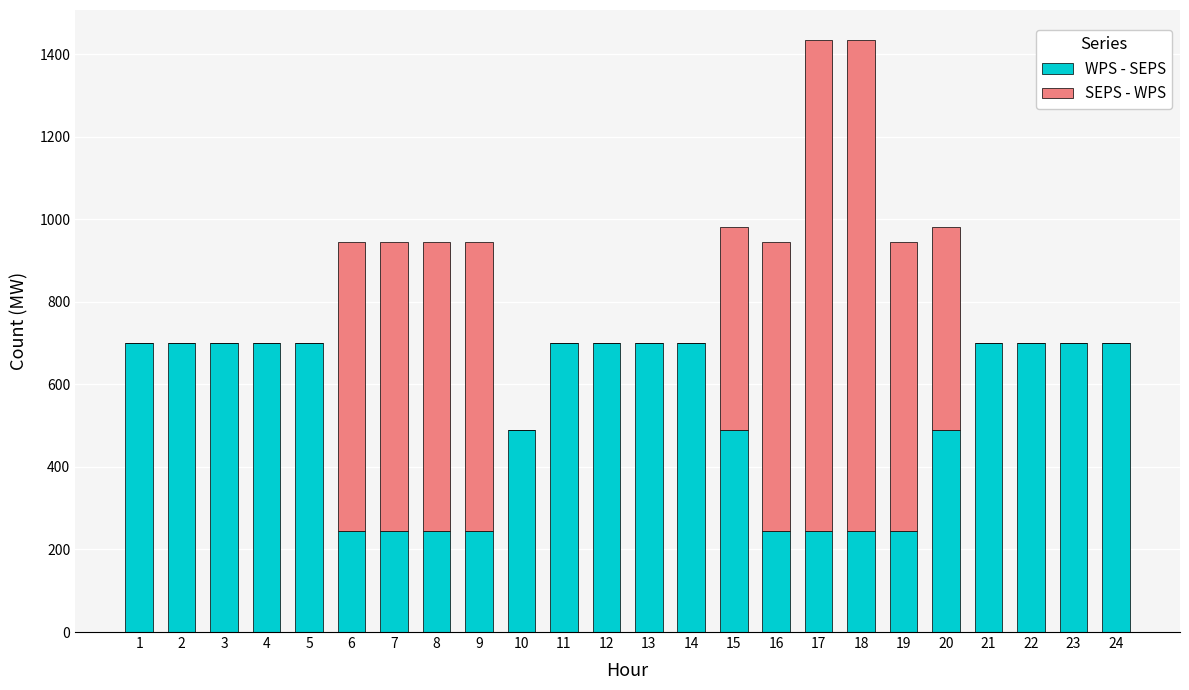

What is the sum of all WPS - SEPS values?

12530